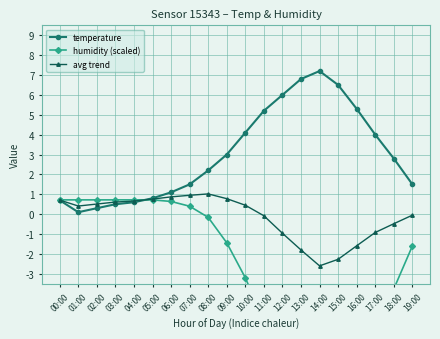

The value of humidity (scaled) at 08:00 is -0.2. True or false?

False